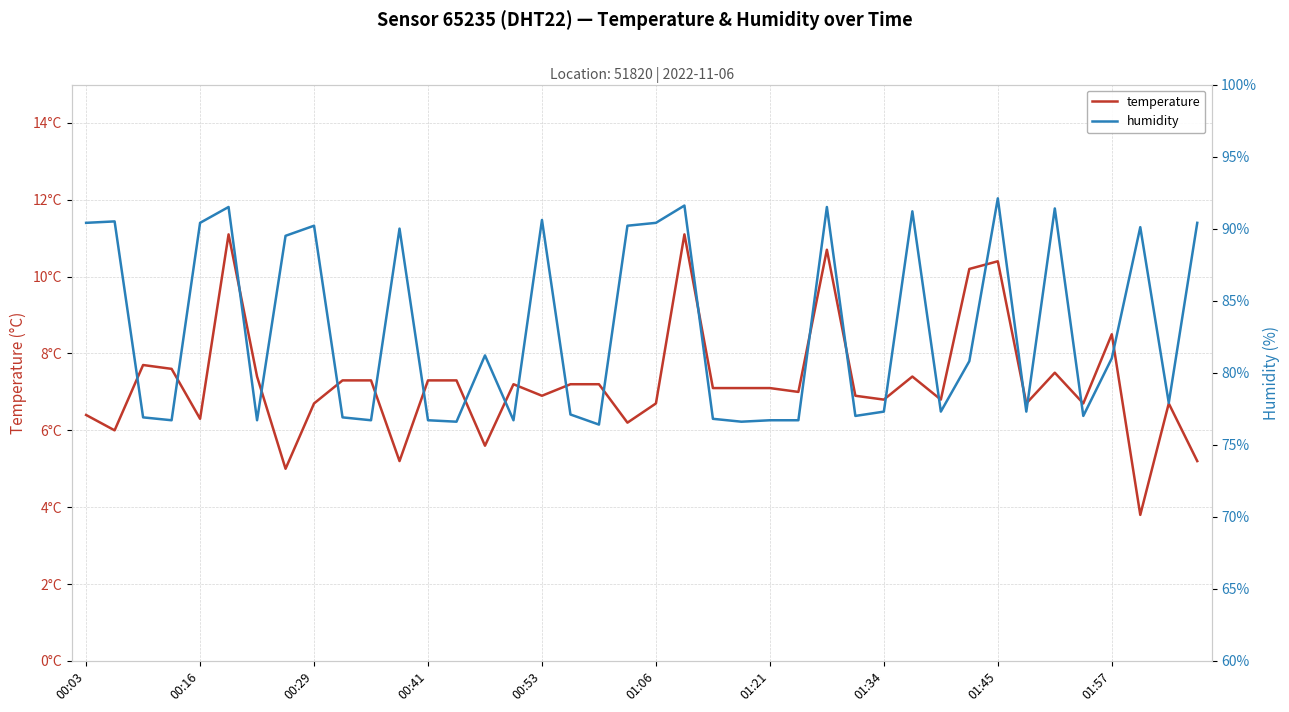

Is the value of temperature at 01:57 greater than the value of humidity at 27?

No